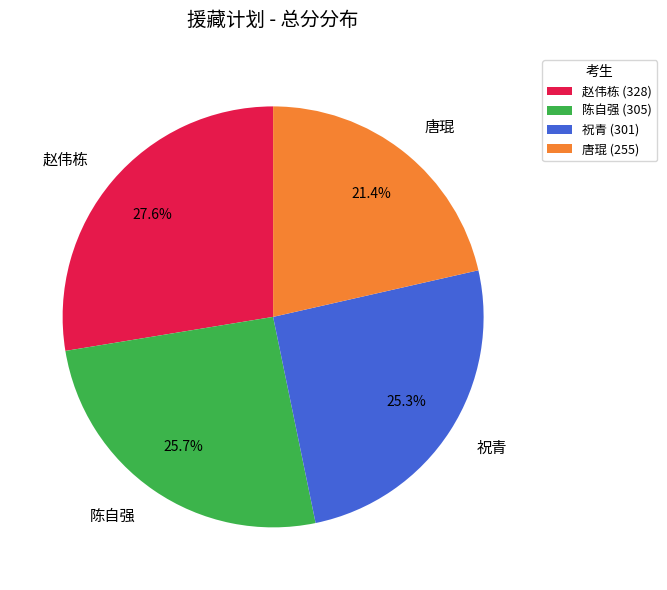

To the nearest percent, what portion does 祝青 represent?

25%